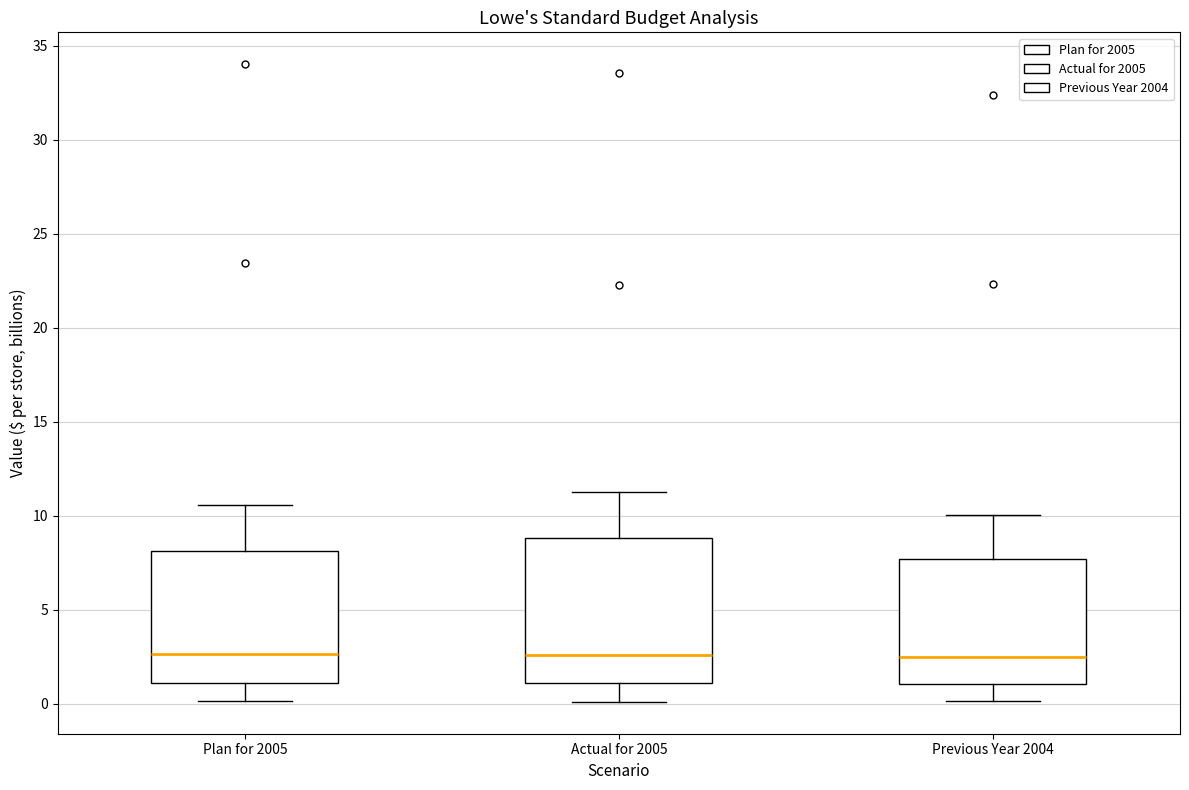

Which box is the tallest, from its lower edge to its upper edge?

Actual for 2005